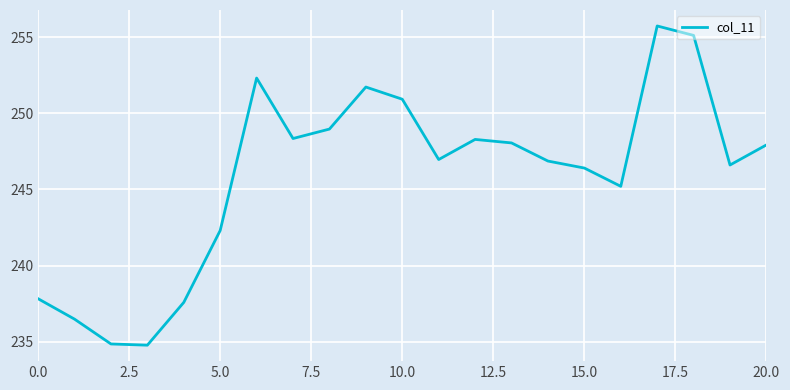

What is the greatest value displayed?

255.7